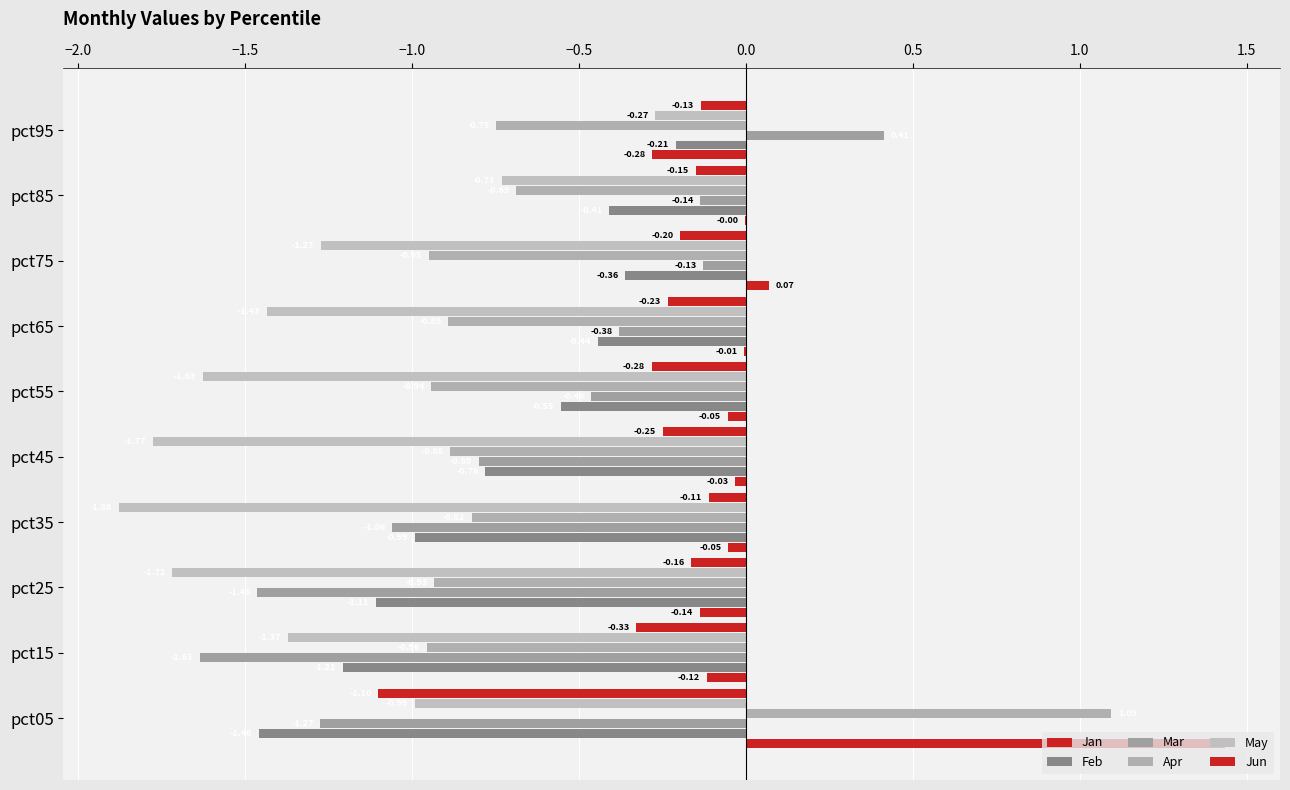

How many values in Jan are above zero?

2